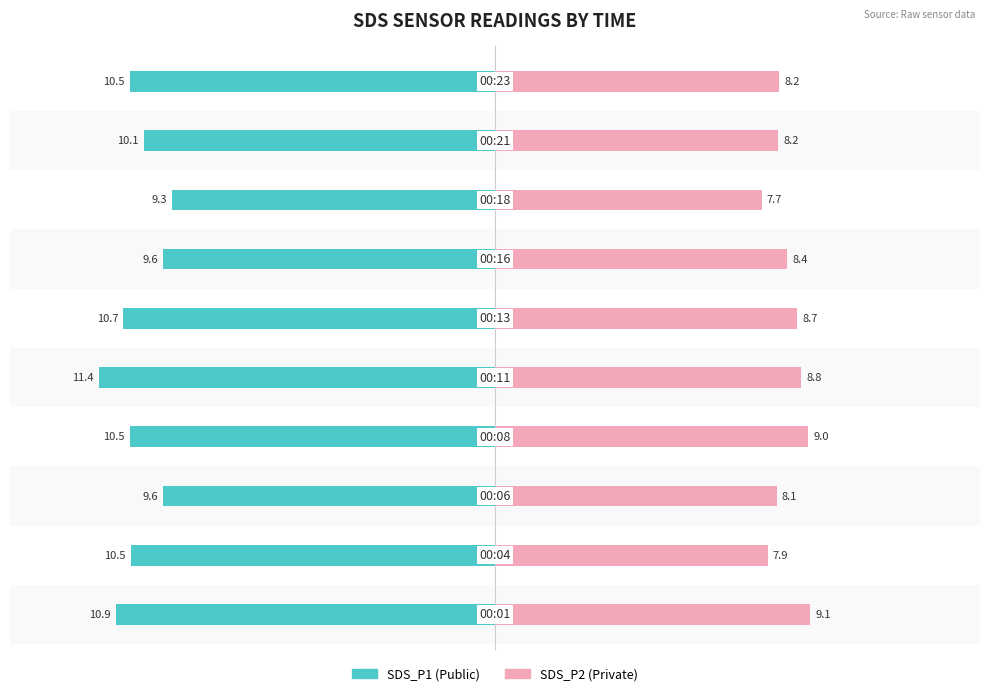

Which has a higher value, 6 or 9?

6